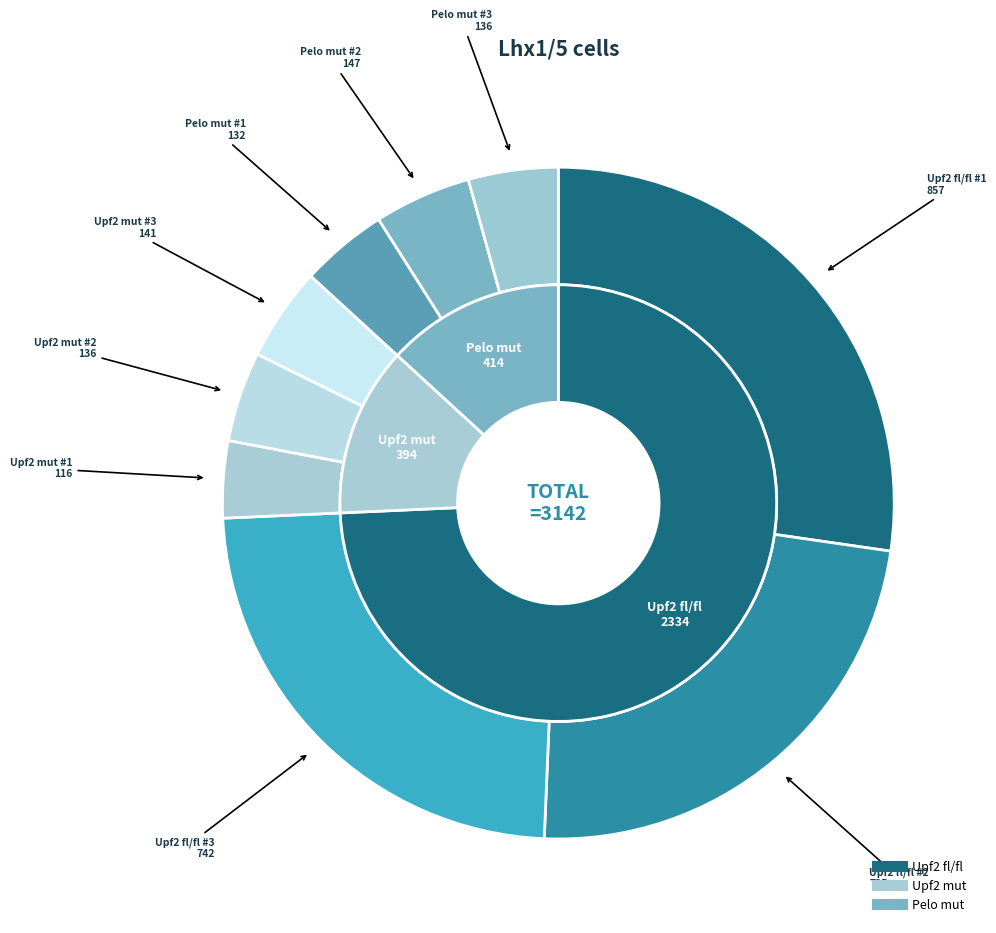

To the nearest percent, what portion does Upf2 mut #1 represent?

4%